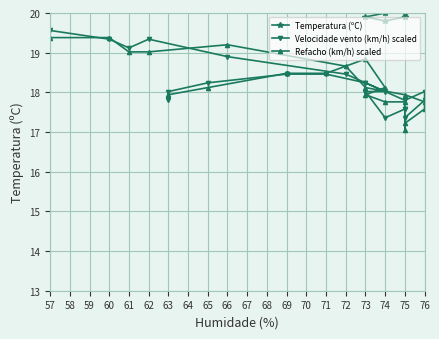

Which series has the widest spread of values?

Temperatura (ºC)